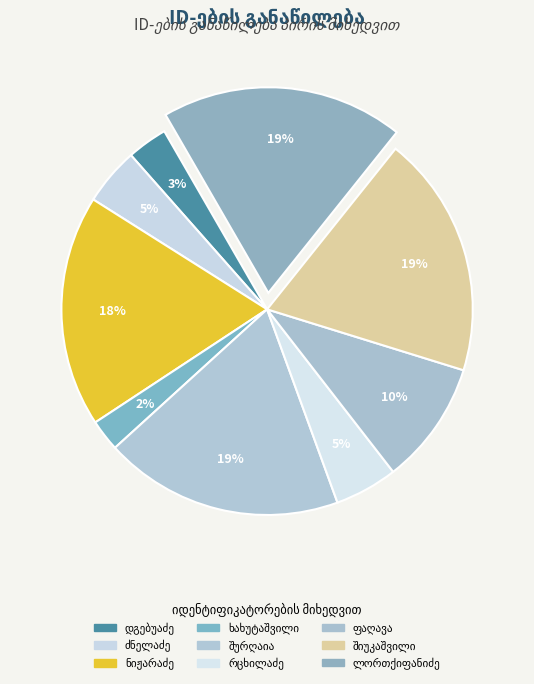

Is there any slice that represents more than half of the pie?

No